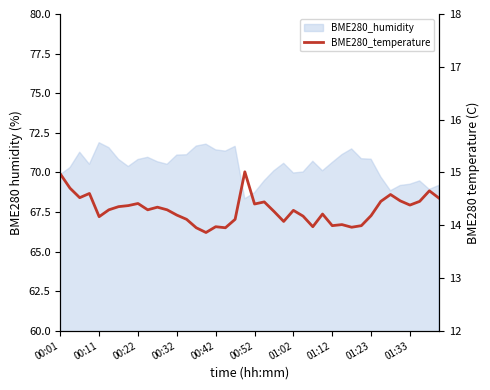

Count the number of values greater than 14.

32